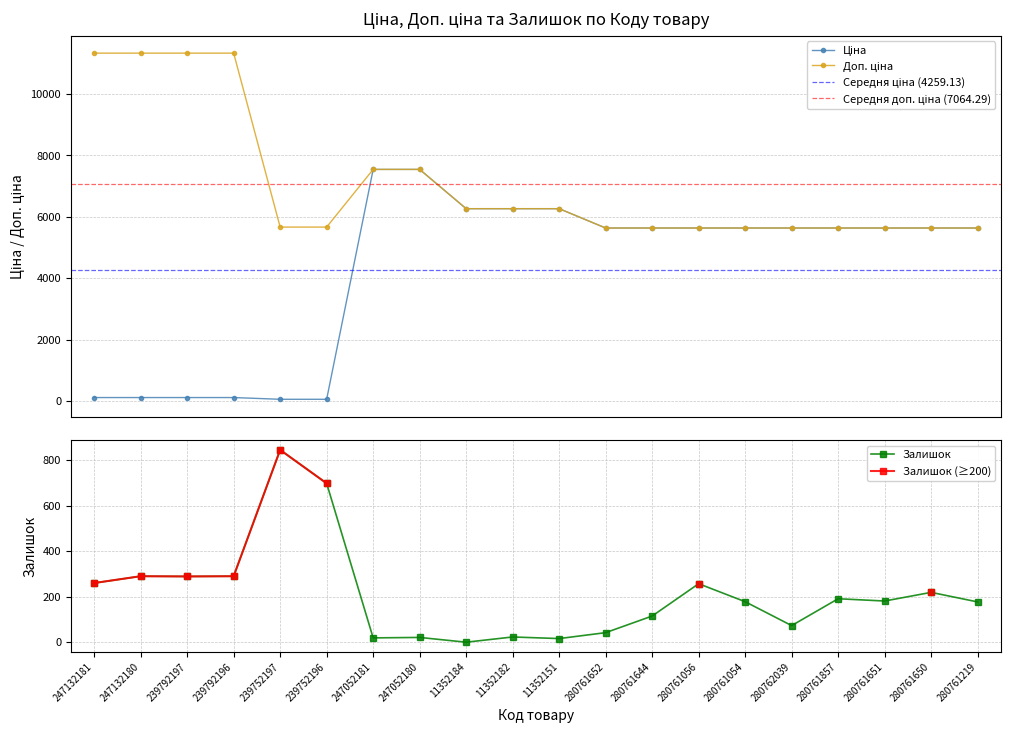

Which series has the largest total across all categories?

Доп. ціна